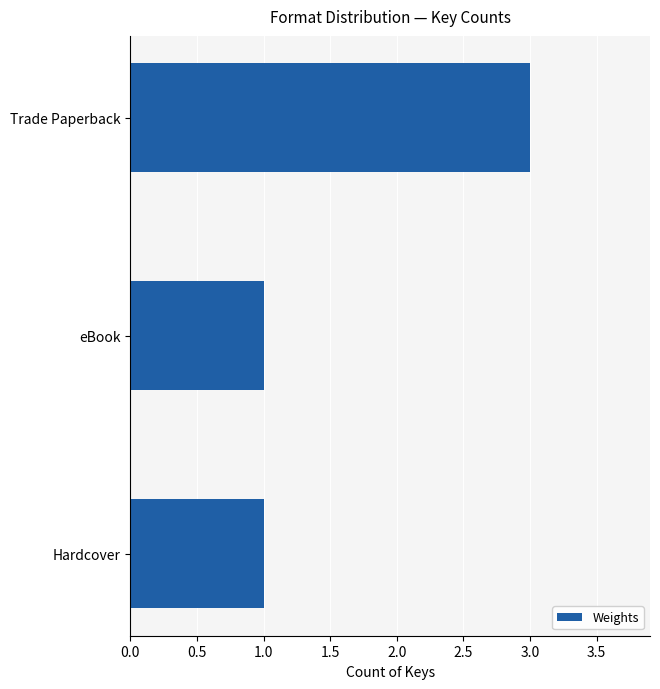

Reading bottom to top, list all the values displayed in this chart.

Hardcover=1	eBook=1	Trade Paperback=3